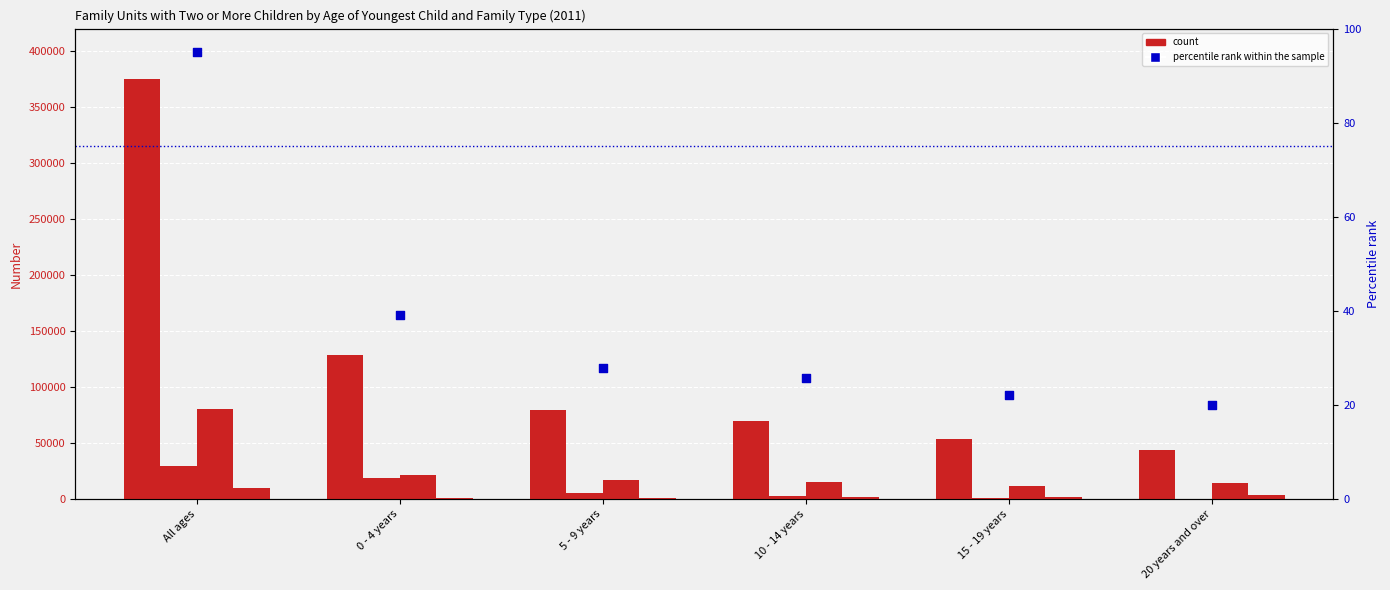

Which series contains the highest Y value?

Husband and wife